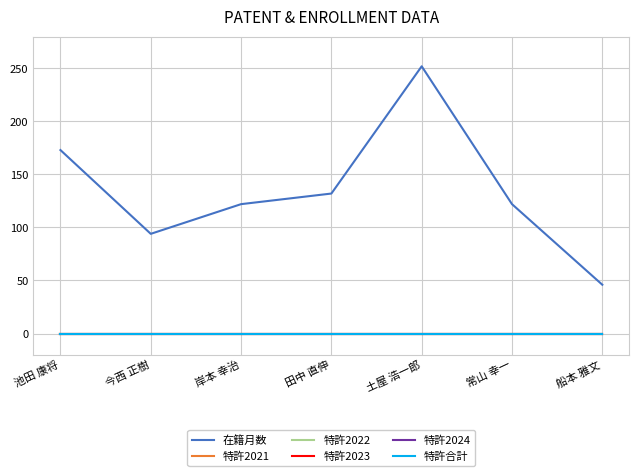

Is this an area chart (filled region under the line)?

No